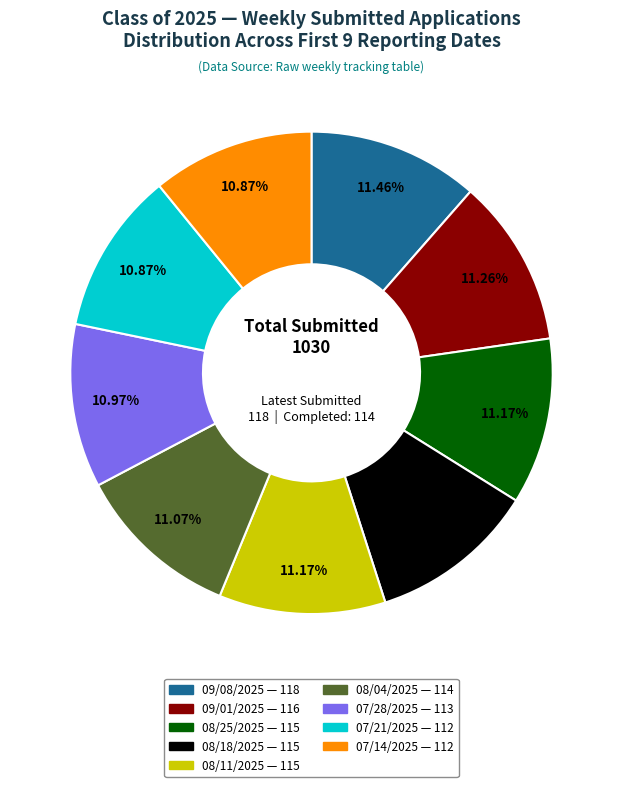

Is the sum of 08/11/2025 and 07/28/2025 greater than half?

No